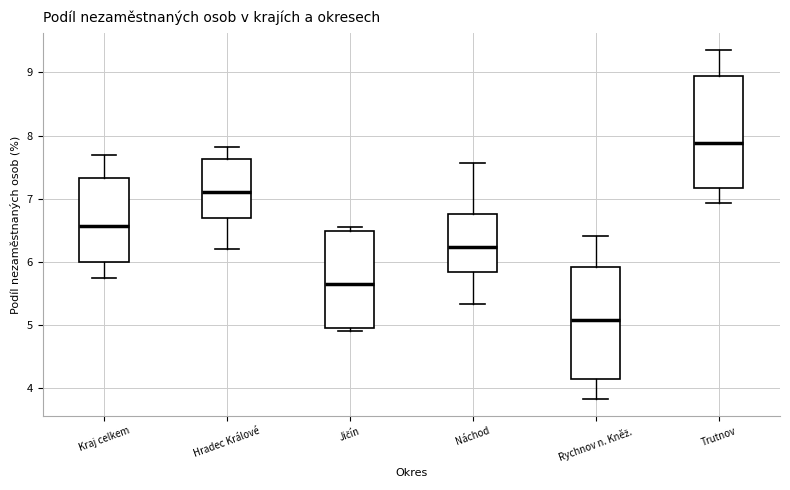

Which box has the highest median line?

Trutnov